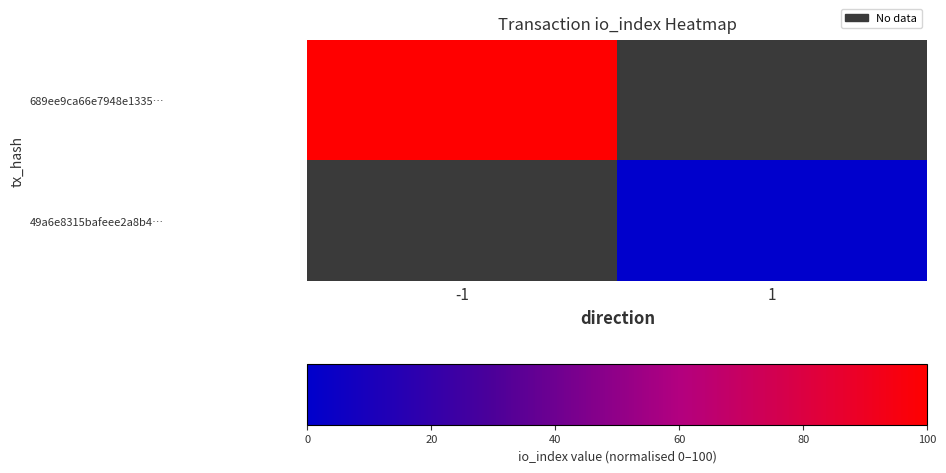

Is the value of 49a6e8315bafeee2a8b4… at 1 greater than the value of 689ee9ca66e7948e1335… at -1?

No